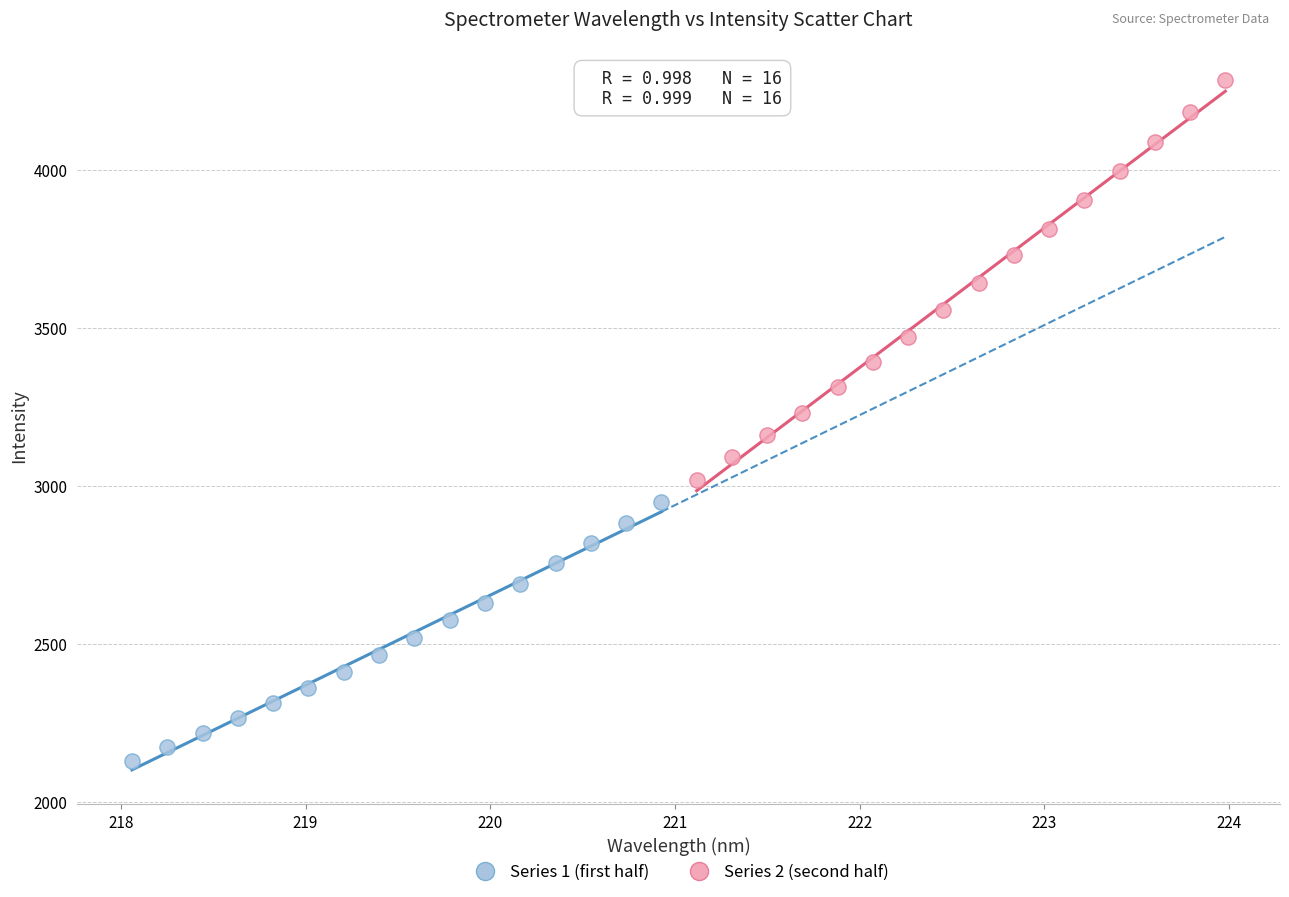

Which series has the largest Y range (max minus min)?

Series 2 (second half)